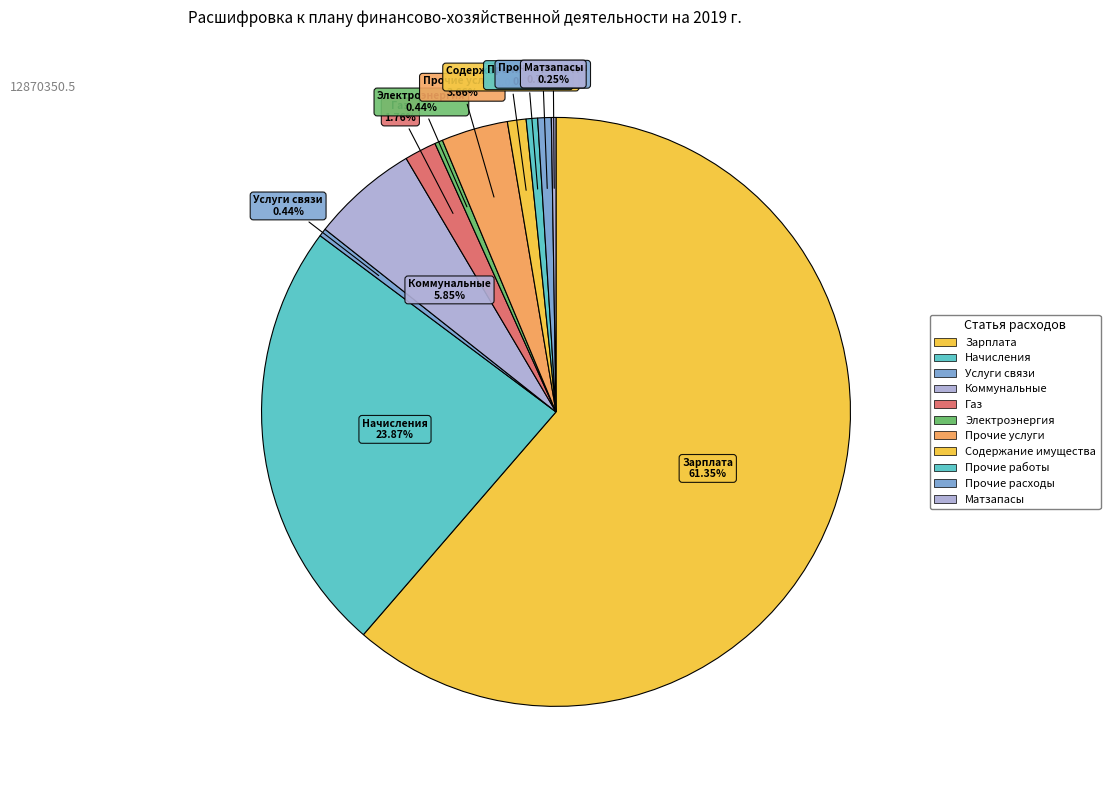

Which slice is the largest?

Заработная плата